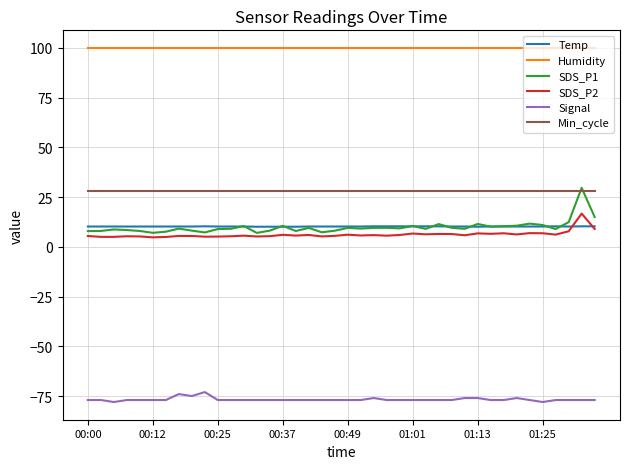

What is the smallest value displayed?

-78.0